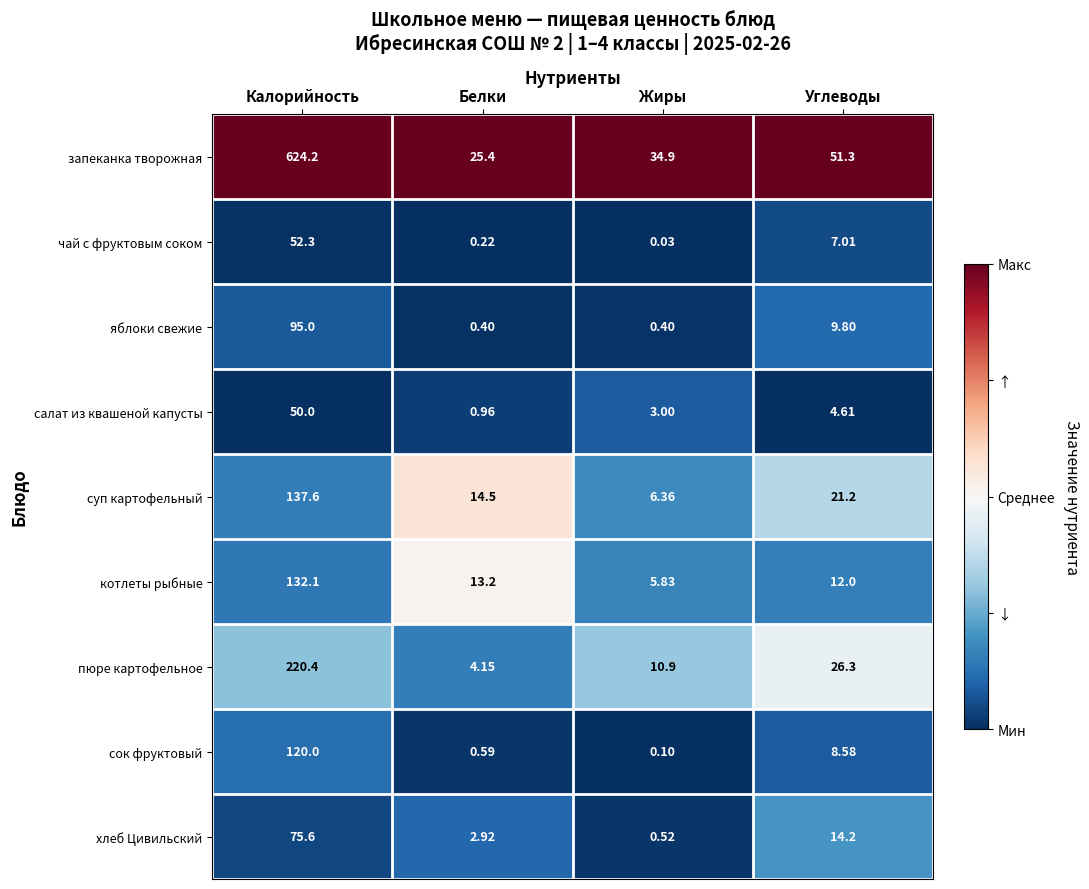

Which series changed the most between Калорийность and Углеводы?

запеканка творожная